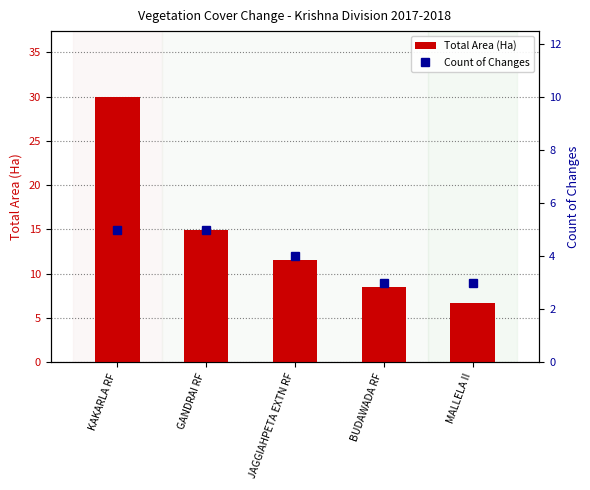

True or false: Total Area (Ha) has a value of 11.6 at JAGGIAHPETA EXTN RF.

True